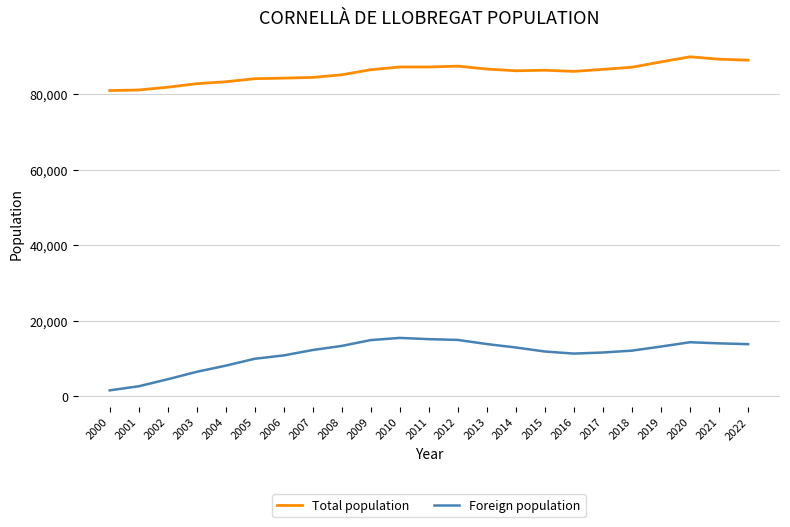

True or false: Total population and Foreign population intersect in this chart.

False